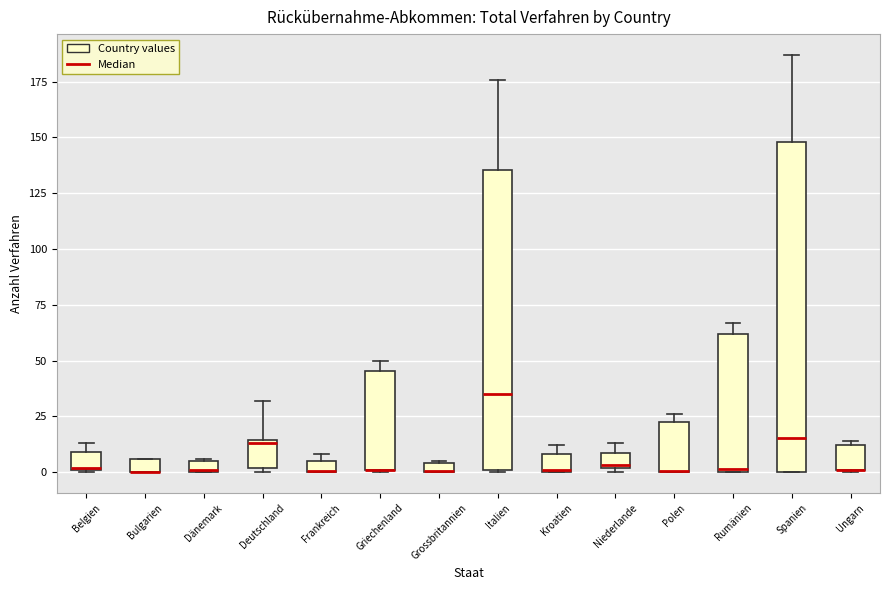

Which box is the tallest, from its lower edge to its upper edge?

Spanien